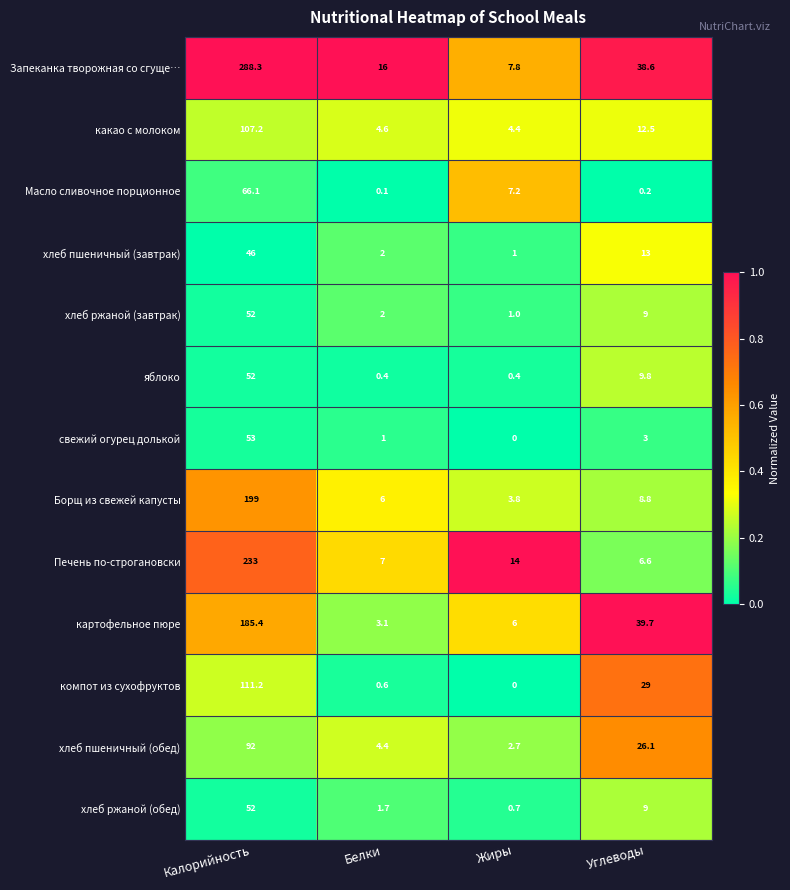

What value does the какао с молоком series have at Углеводы?

12.5